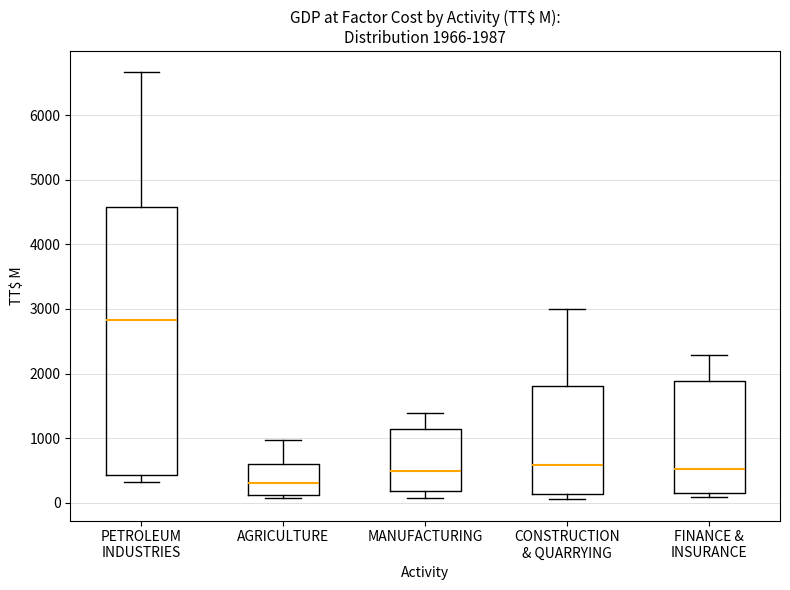

Which box's median line is the highest?

PETROLEUM INDUSTRIES